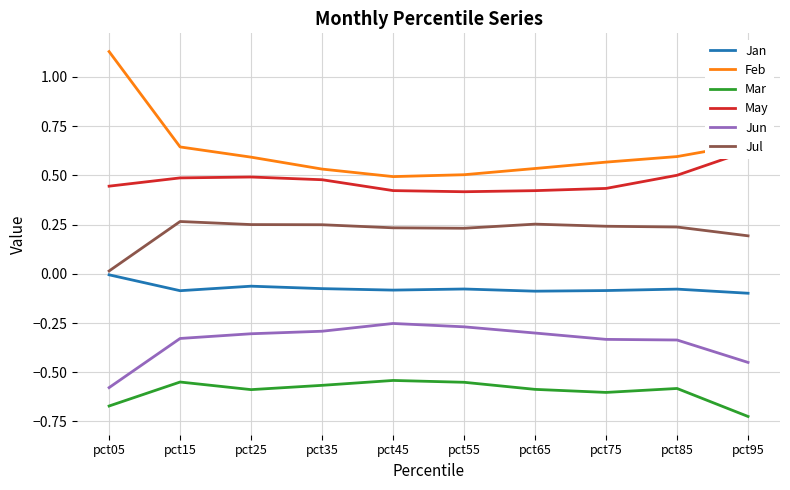

Where is Jul nearest to the value 0?

pct05